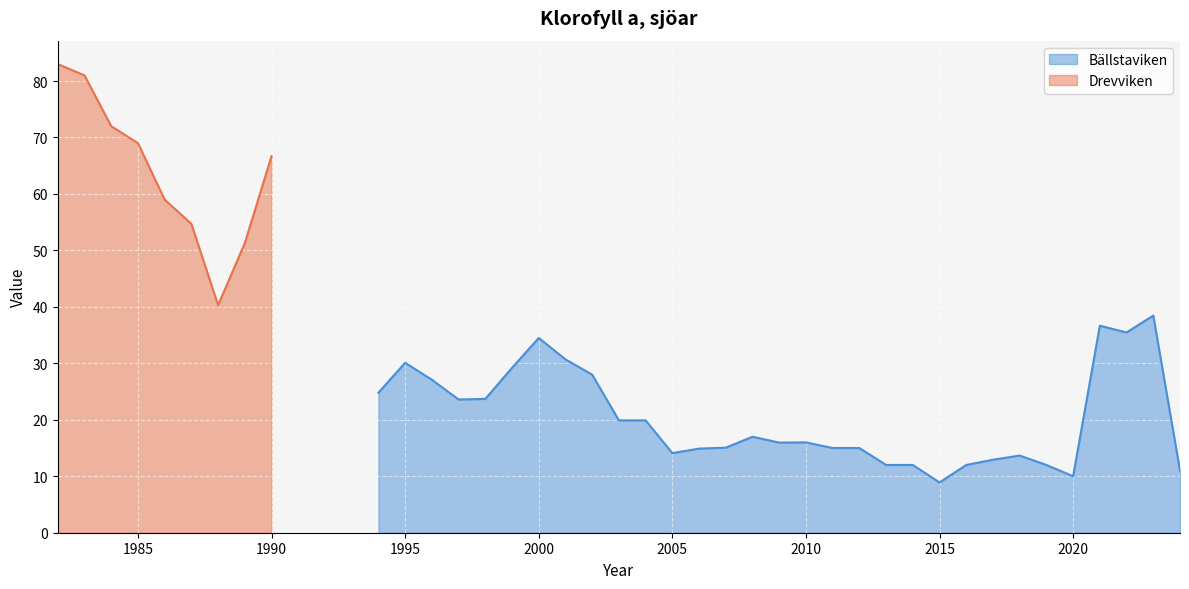

How many data points are above 16?

15